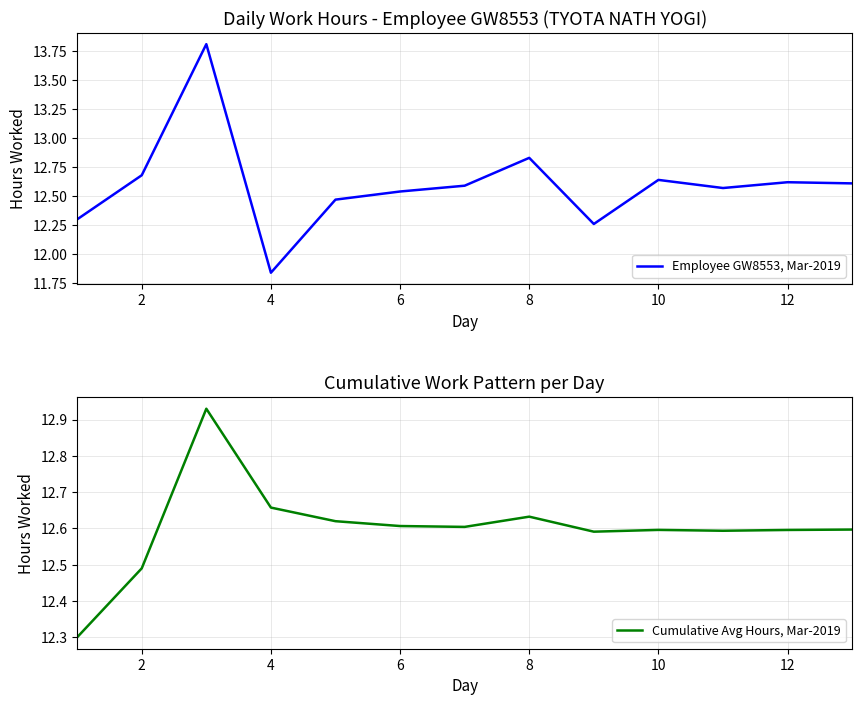

What is the highest value of the Employee GW8553, Mar-2019 series?

13.8